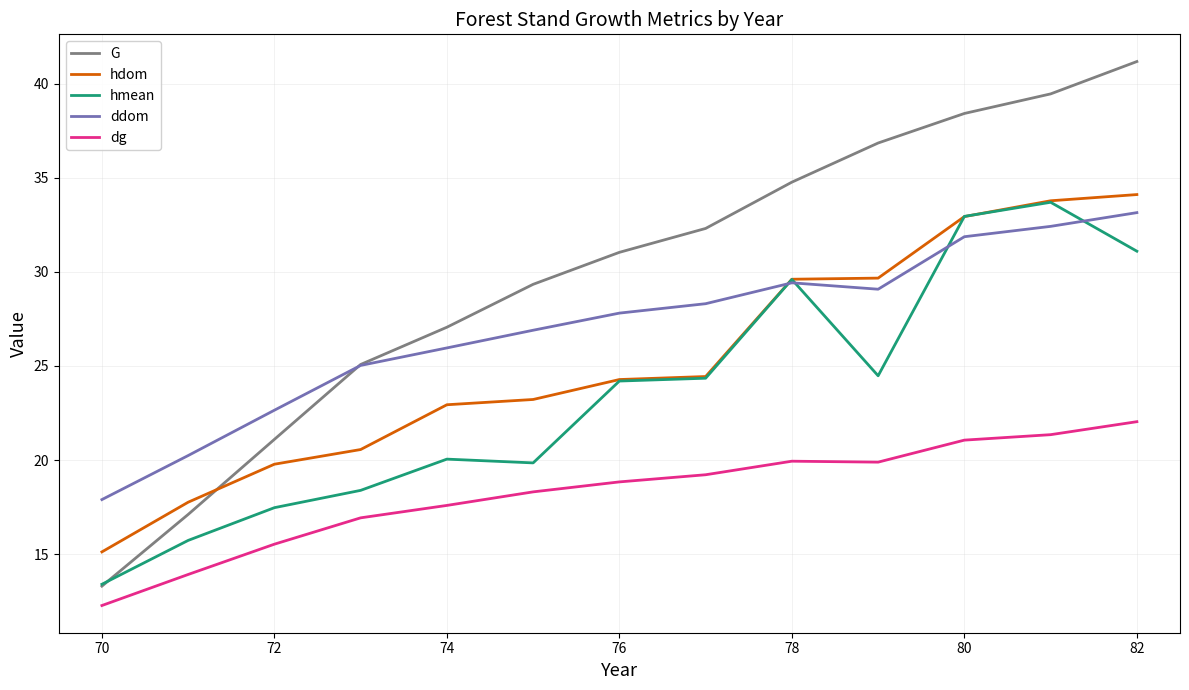

Which series has the largest total across all categories?

G